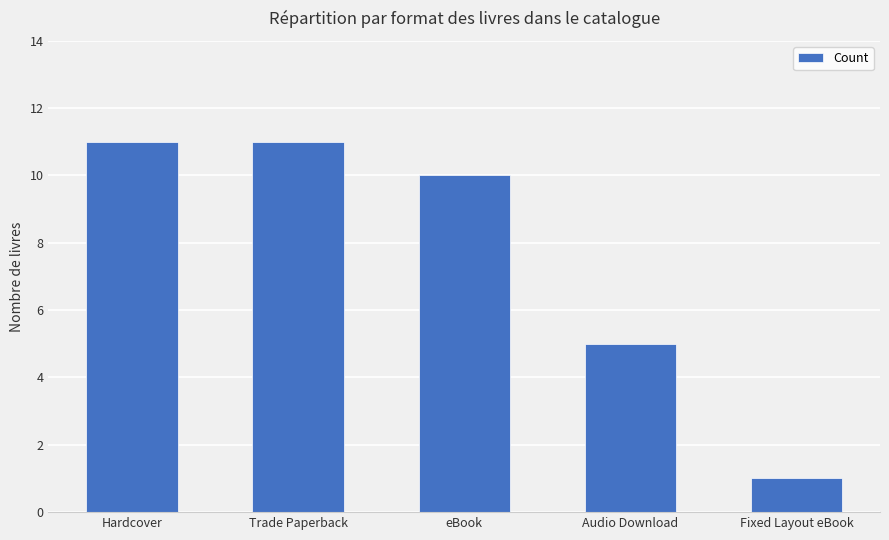

How many categories are shown in the chart?

5